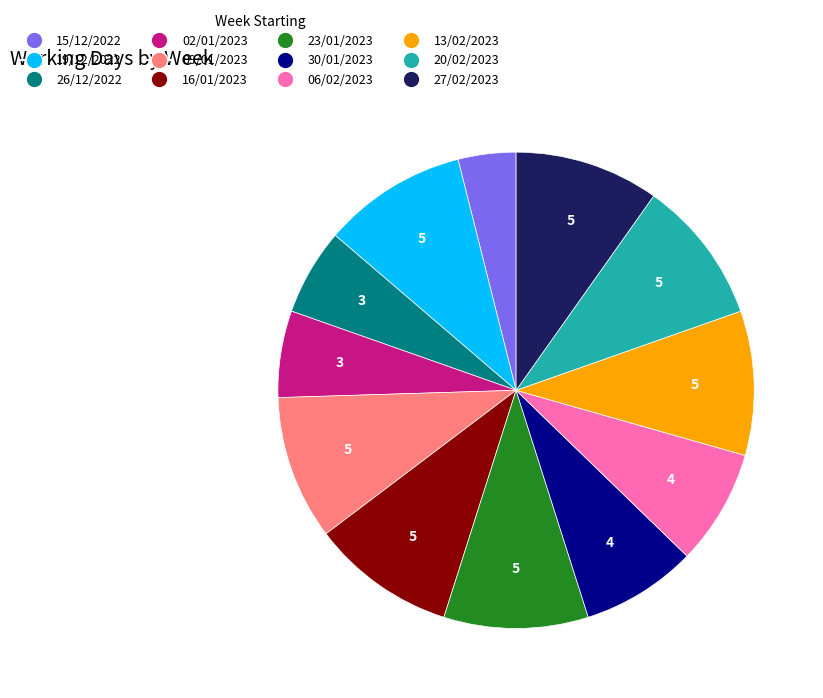

Count the number of slices in the pie.

12